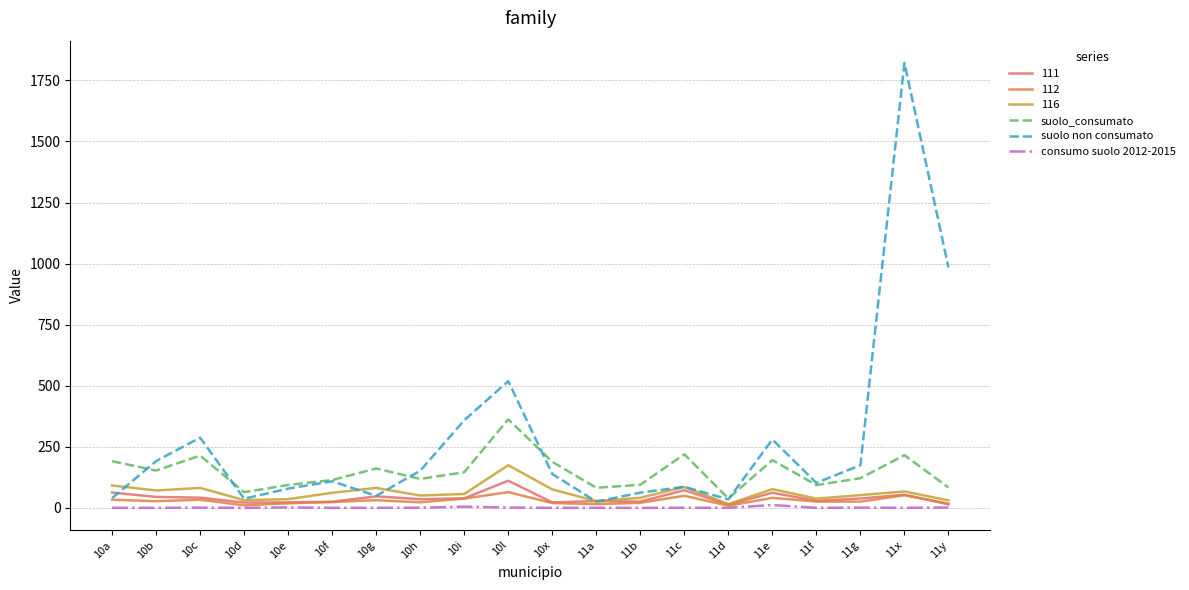

Which series has the widest spread of values?

suolo non consumato